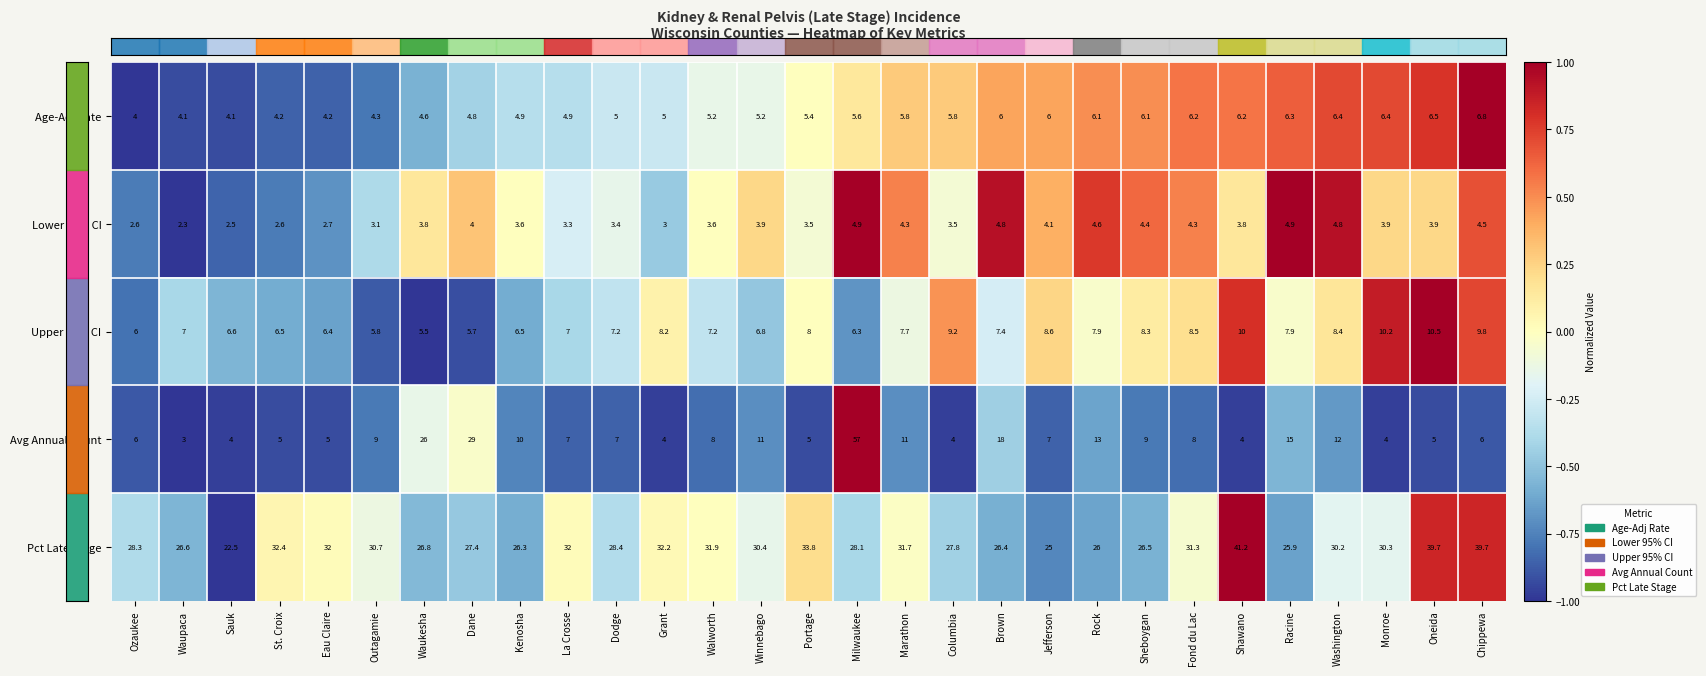

The value of Avg Annual Count at Outagamie is 16.0. True or false?

False